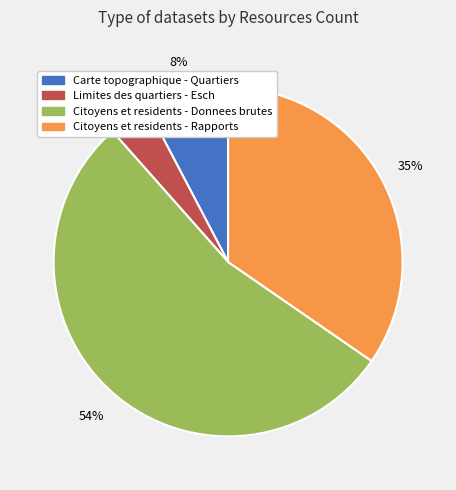

Is there a majority slice in this chart?

Yes